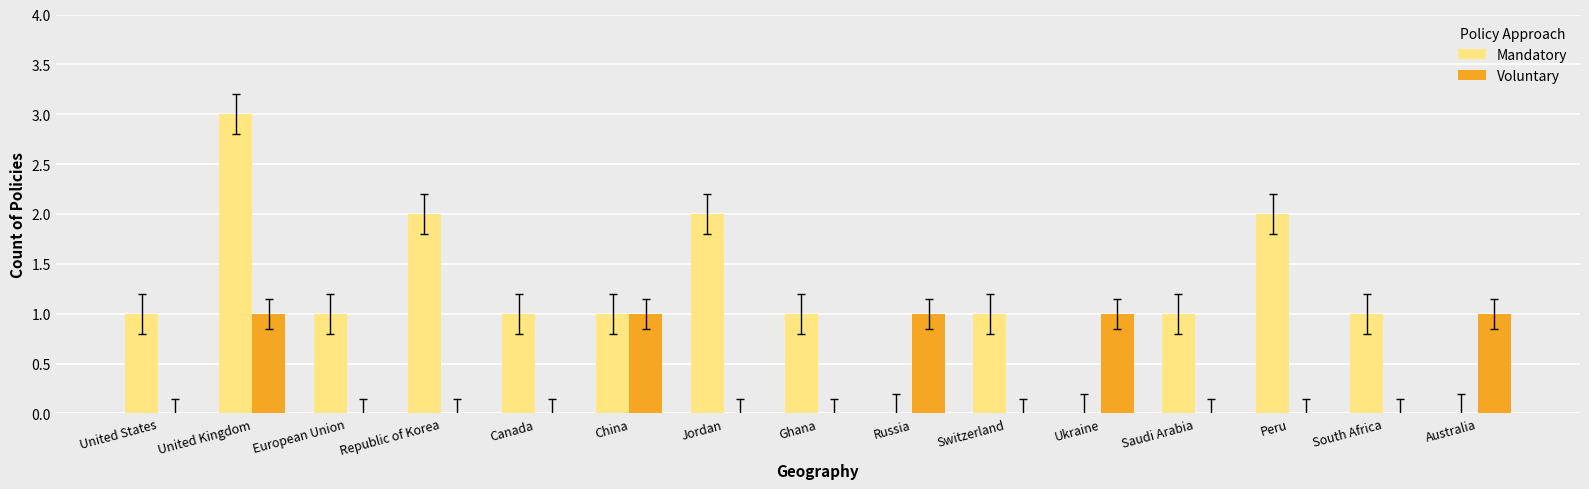

Between China and South Africa, which series saw the biggest shift?

Voluntary